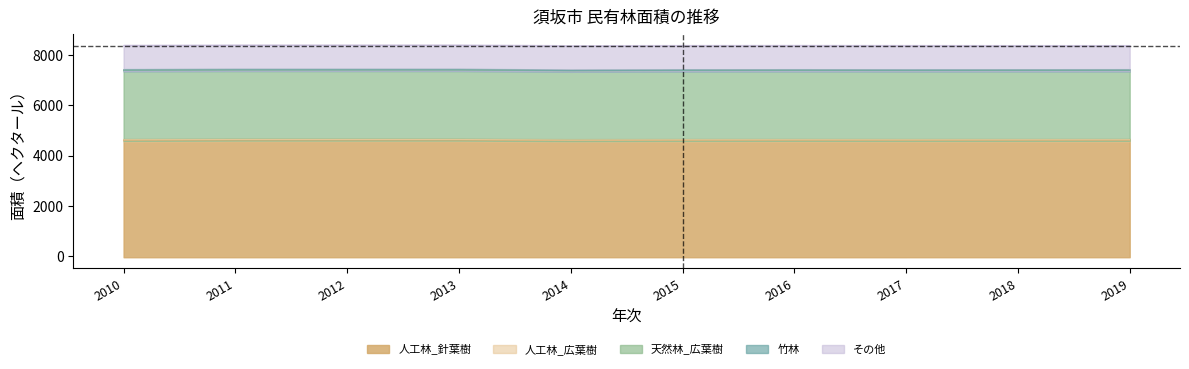

At which label does 人工林_針葉樹 first exceed 4609?

2011